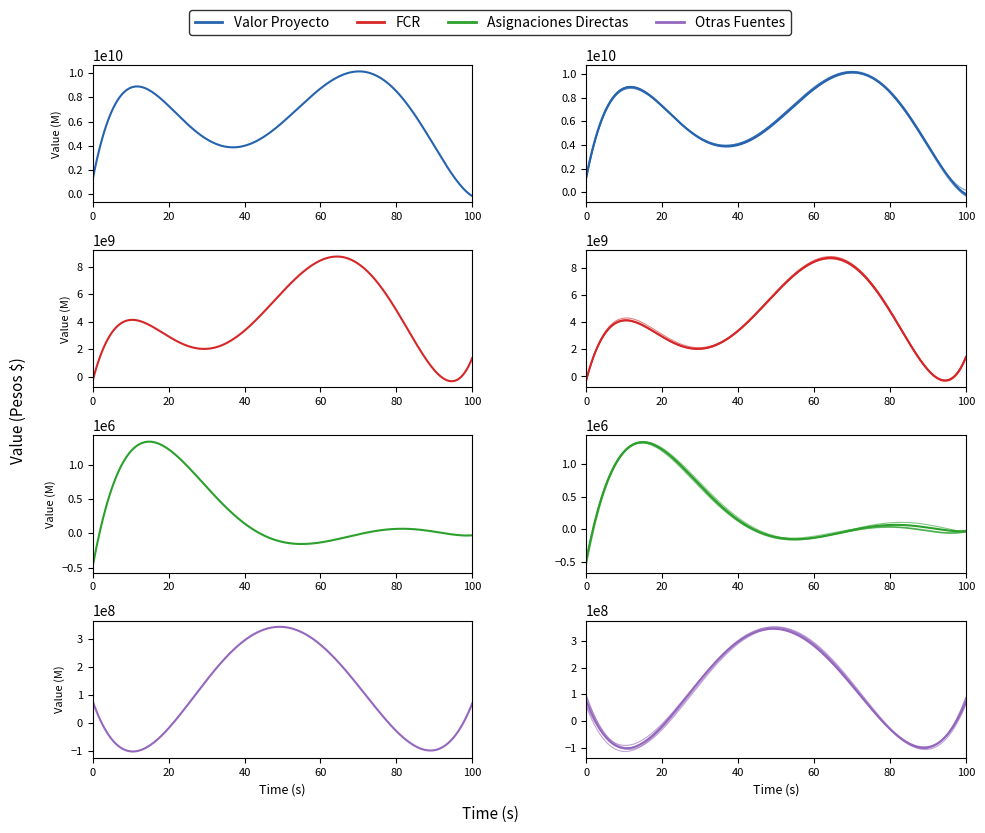

Is the value of FCR at 2013-09-12 greater than the value of Otras Fuentes at 2014-09-15?

No